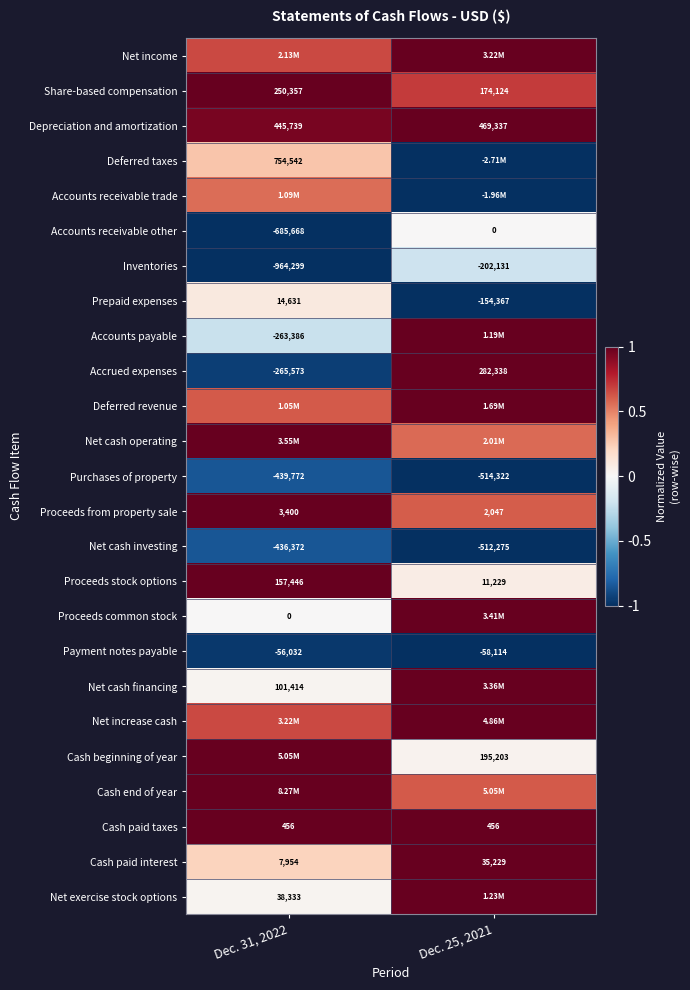

The Payment notes payable series shows -1.0 at Dec. 31, 2022. True or false?

True